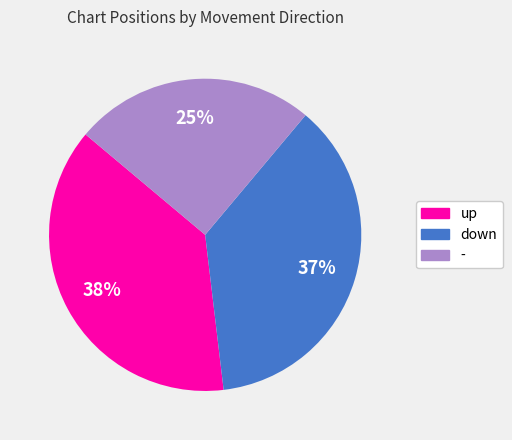

Does any single category account for the majority?

No